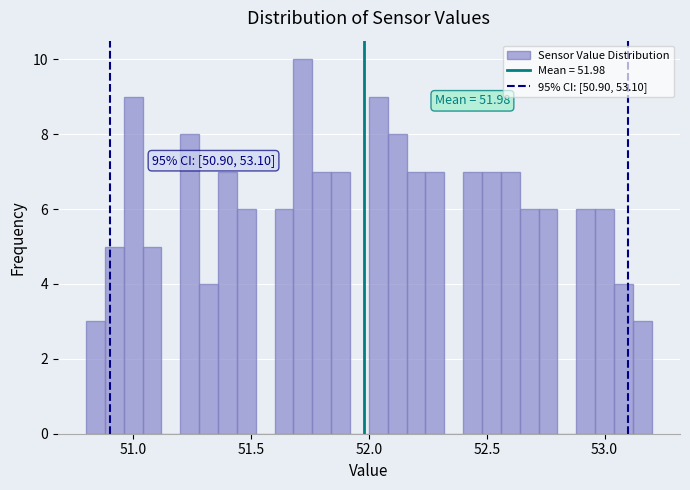

Read against the x-axis, roughly where is the centre of the tallest bar?

51.70